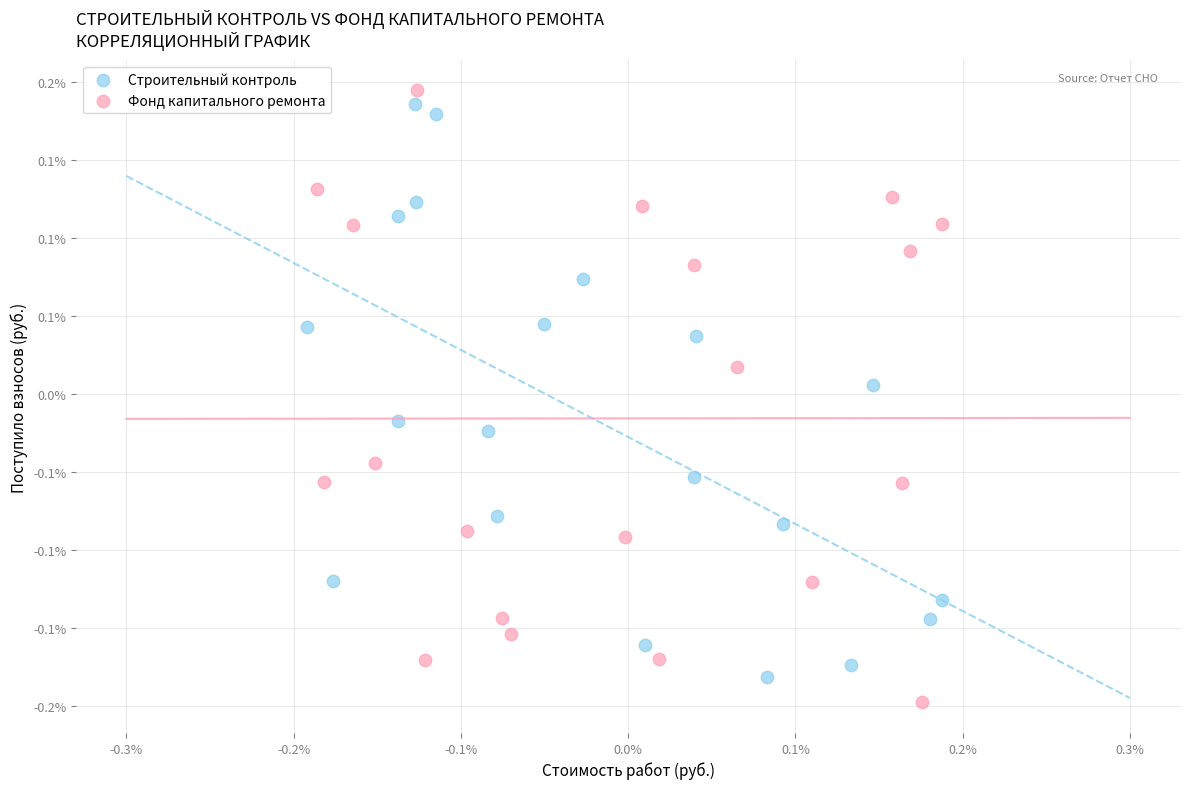

Which series reaches the maximum Y coordinate?

Фонд капитального ремонта